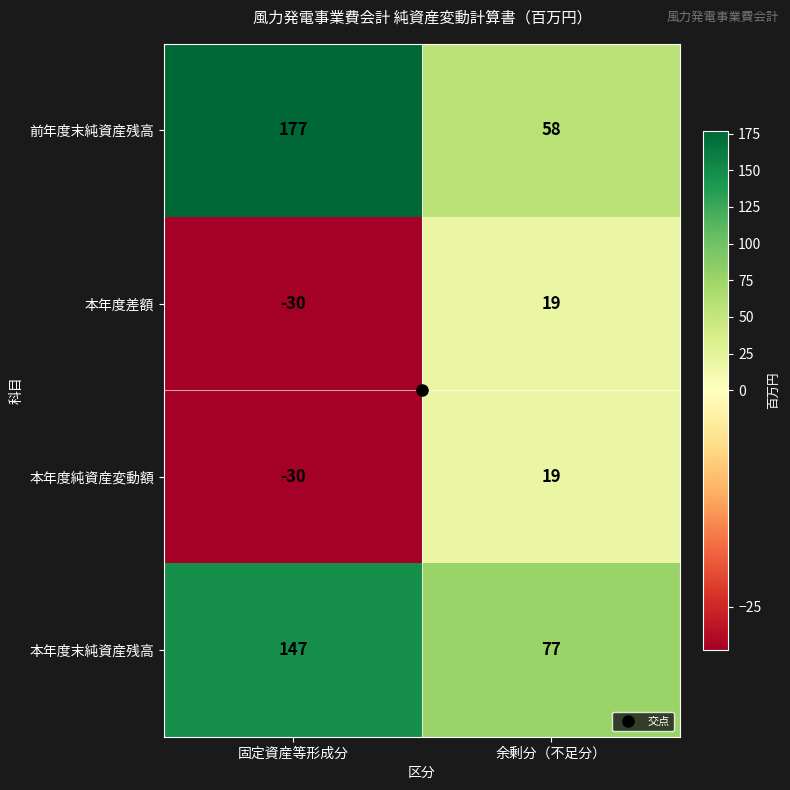

What is the total value across all series at 固定資産等形成分?

264